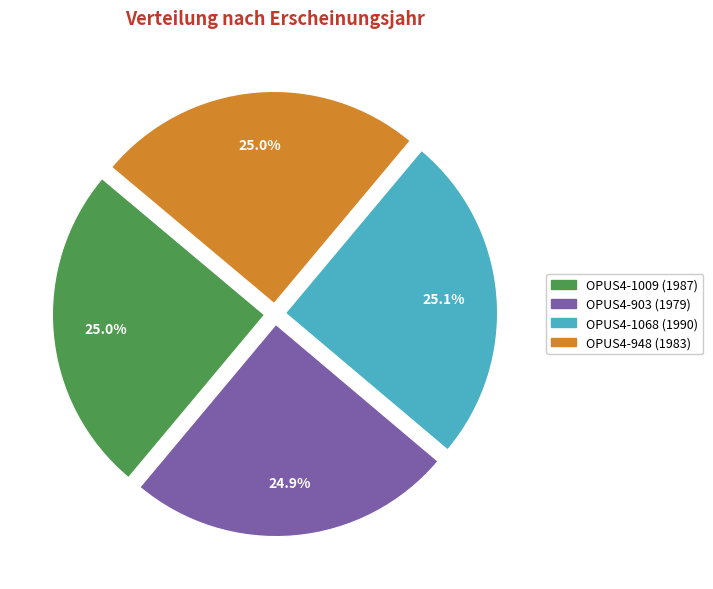

How many slices are in this pie chart?

4